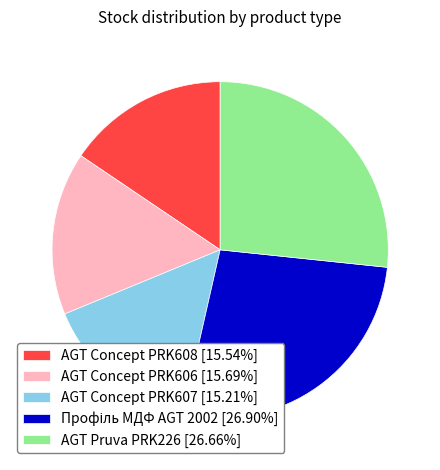

Approximately how many times larger is the value at AGT Concept PRK607 compared to AGT Pruva PRK226?

0.6